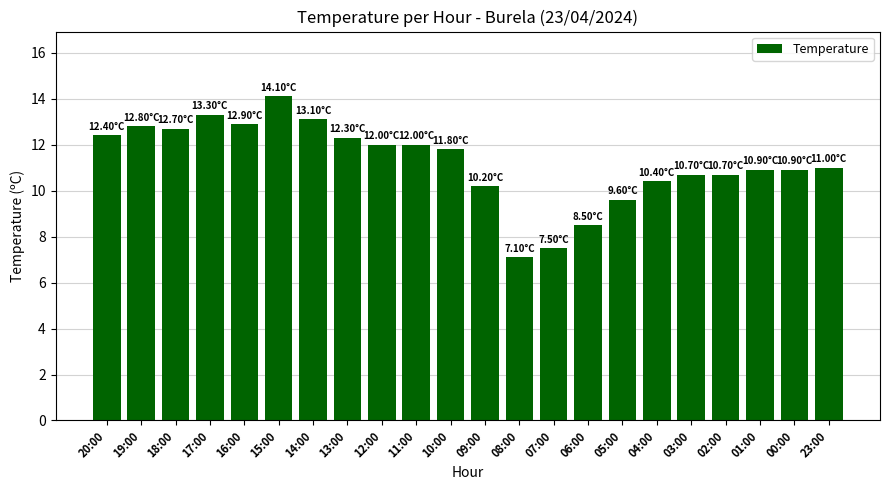

Where is the data nearest to the value 10?

09:00